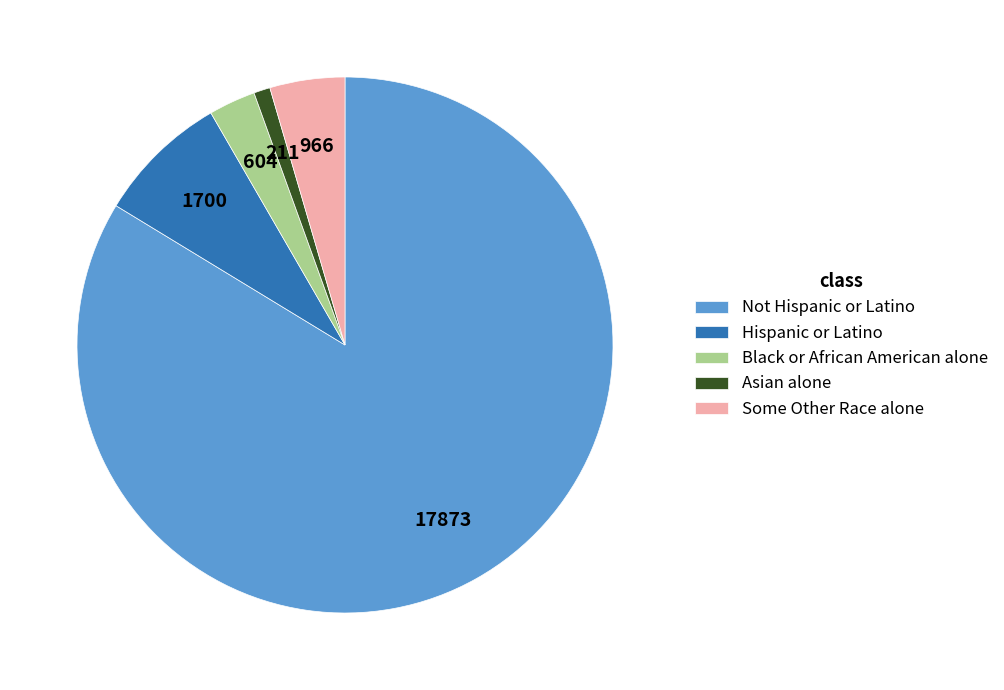

True or false: Not Hispanic or Latino accounts for 99% of the total.

False